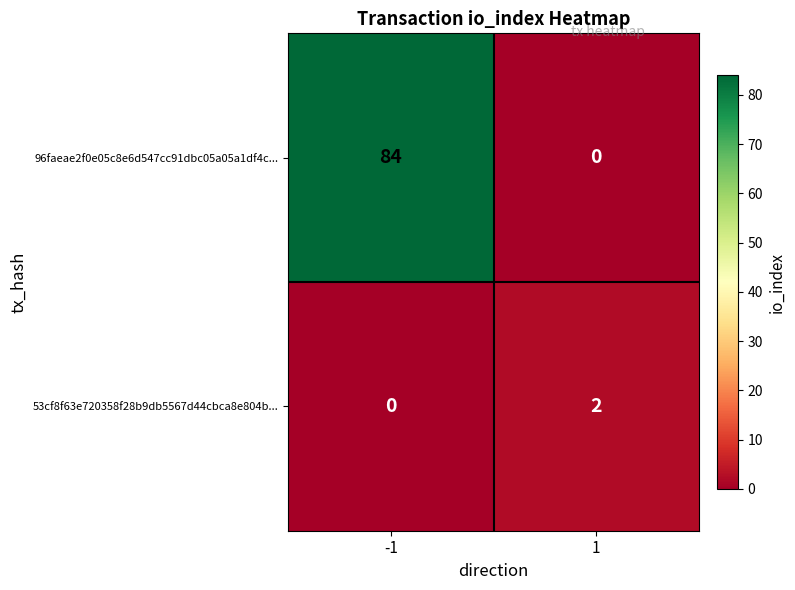

Which series has the widest spread of values?

96faeae2f0e05c8e6d547cc91dbc05a05a1df4c...